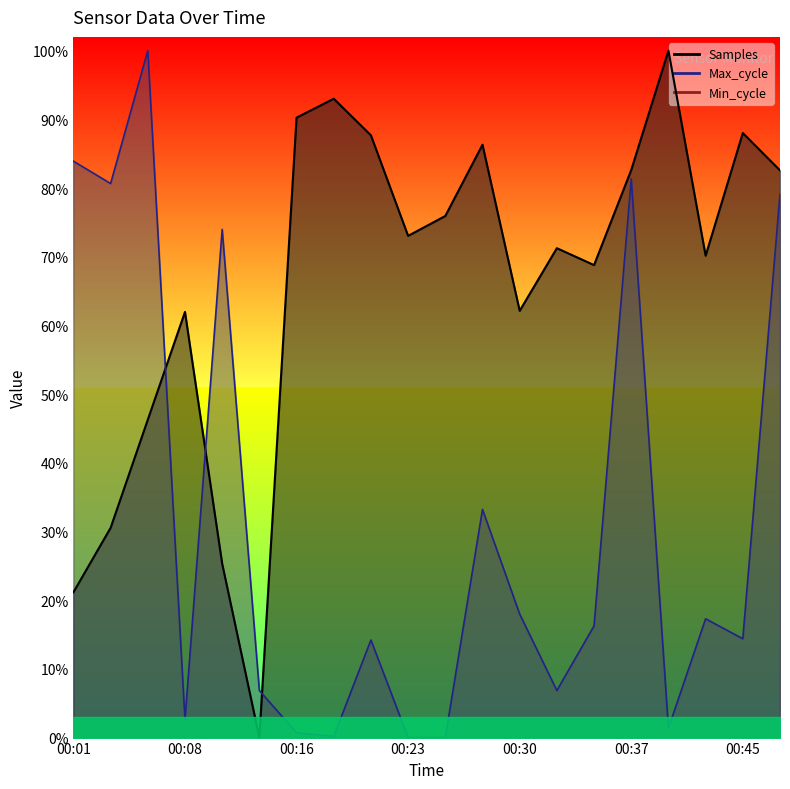

Reading left to right, list all the values displayed in this chart.

Samples: 00:01=0.2	00:04=0.3	00:06=0.5	00:08=0.6	00:11=0.3	00:13=0.0	00:16=0.9	00:18=0.9	00:20=0.9	00:23=0.7	00:25=0.8	00:28=0.9	00:30=0.6	00:33=0.7	00:35=0.7	00:37=0.8	00:40=1.0	00:42=0.7	00:45=0.9	00:47=0.8
Max_cycle: 00:01=0.8	00:04=0.8	00:06=1.0	00:08=0.0	00:11=0.7	00:13=0.1	00:16=0.0	00:18=0.0	00:20=0.1	00:23=0.0	00:25=0.0	00:28=0.3	00:30=0.2	00:33=0.1	00:35=0.2	00:37=0.8	00:40=0.0	00:42=0.2	00:45=0.1	00:47=0.8